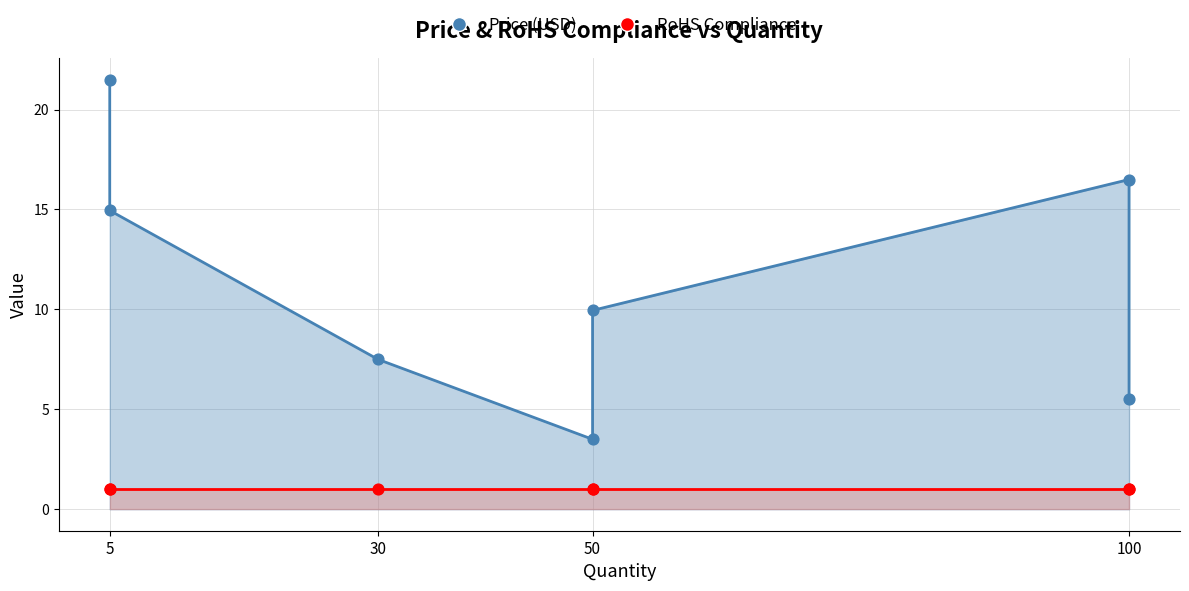

At which category is the sum across all series the highest?

5